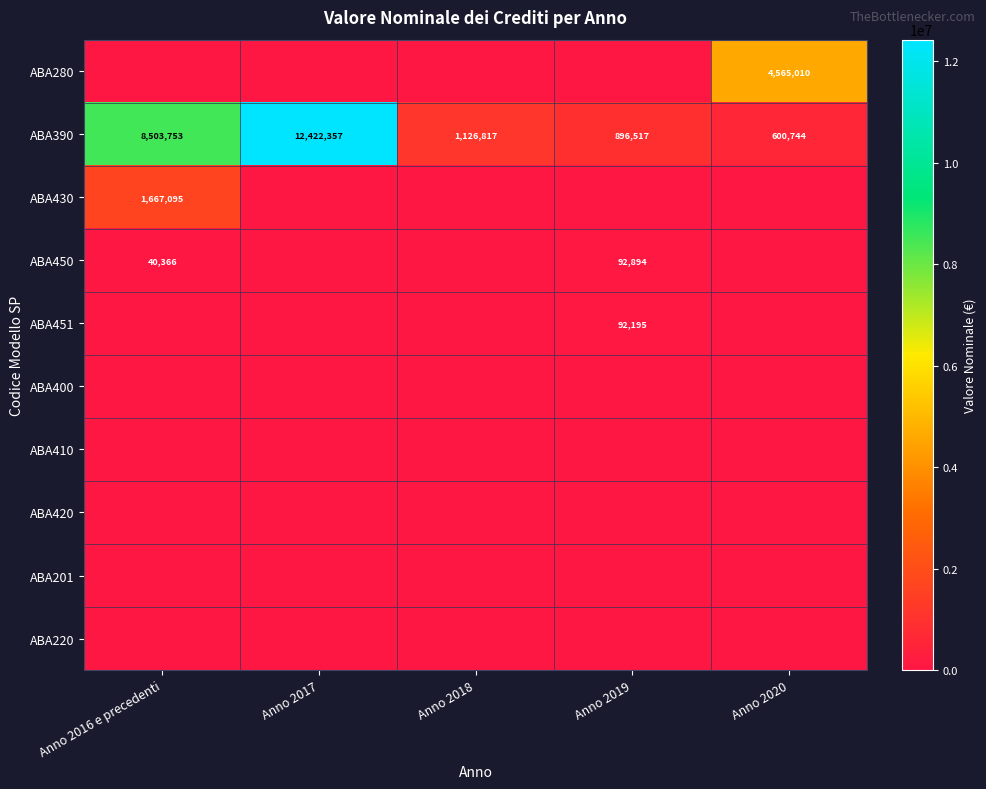

What is the total value across all series at Anno 2020?

5165754.4